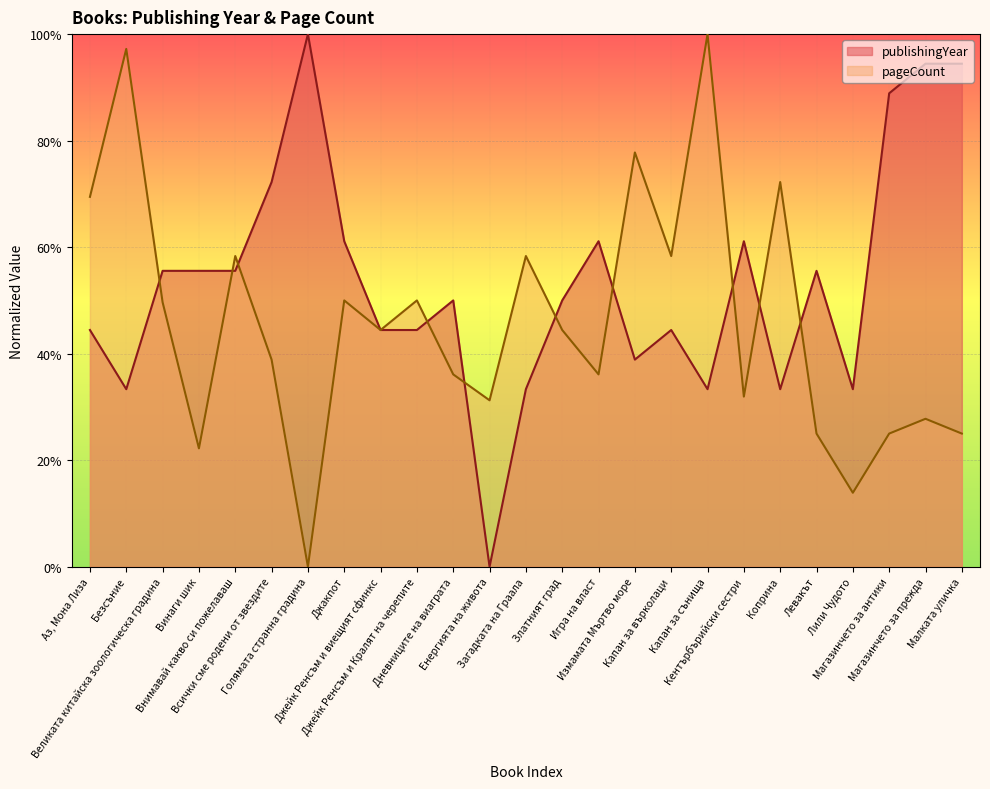

List the series in order of their peak value, lowest first.

publishingYear, pageCount